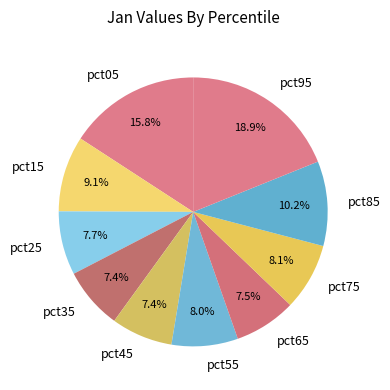

Do pct45 and pct95 together represent more than half of the pie?

No